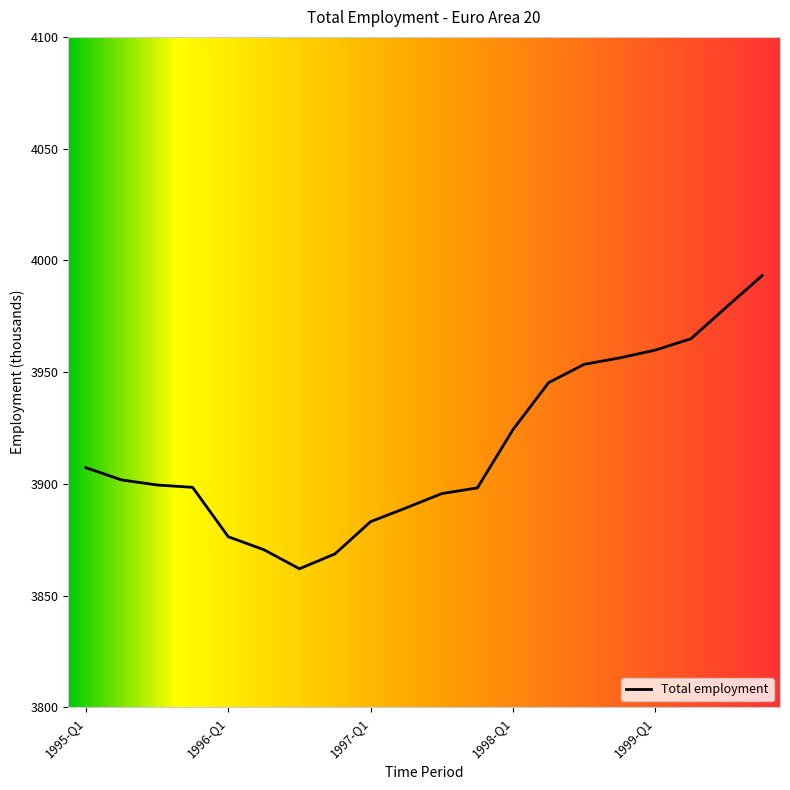

What is the greatest value displayed?

3993.2